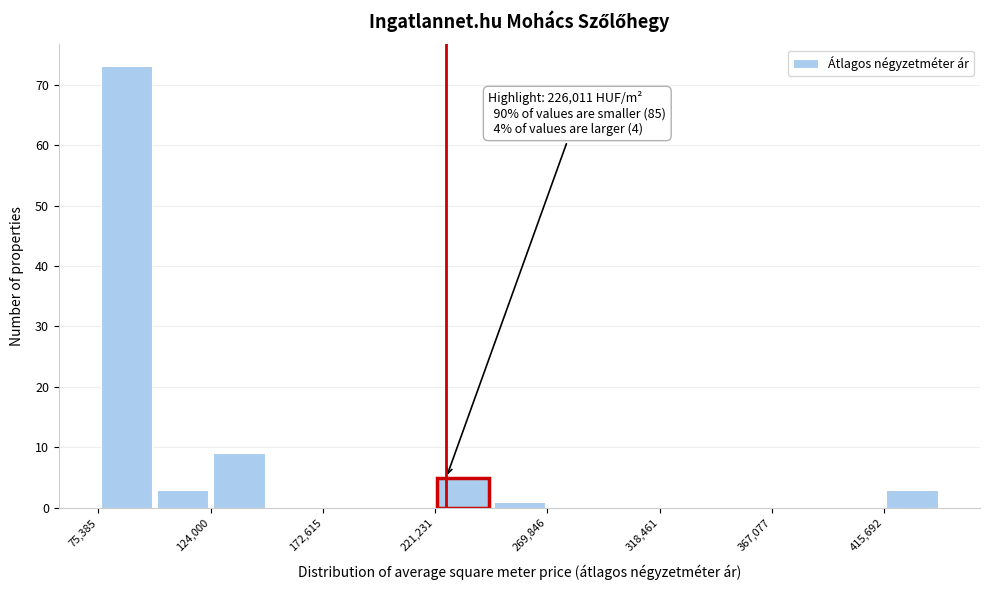

Over which range of the x-axis is the bar tallest?

75000 to 100000